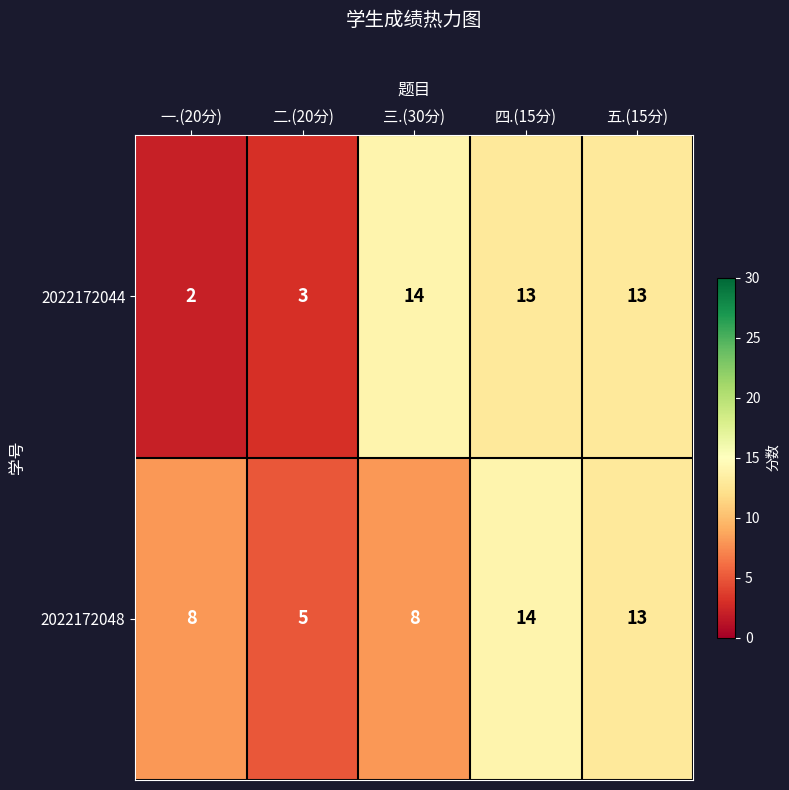

What is the average value of the 2022172048 series?

10